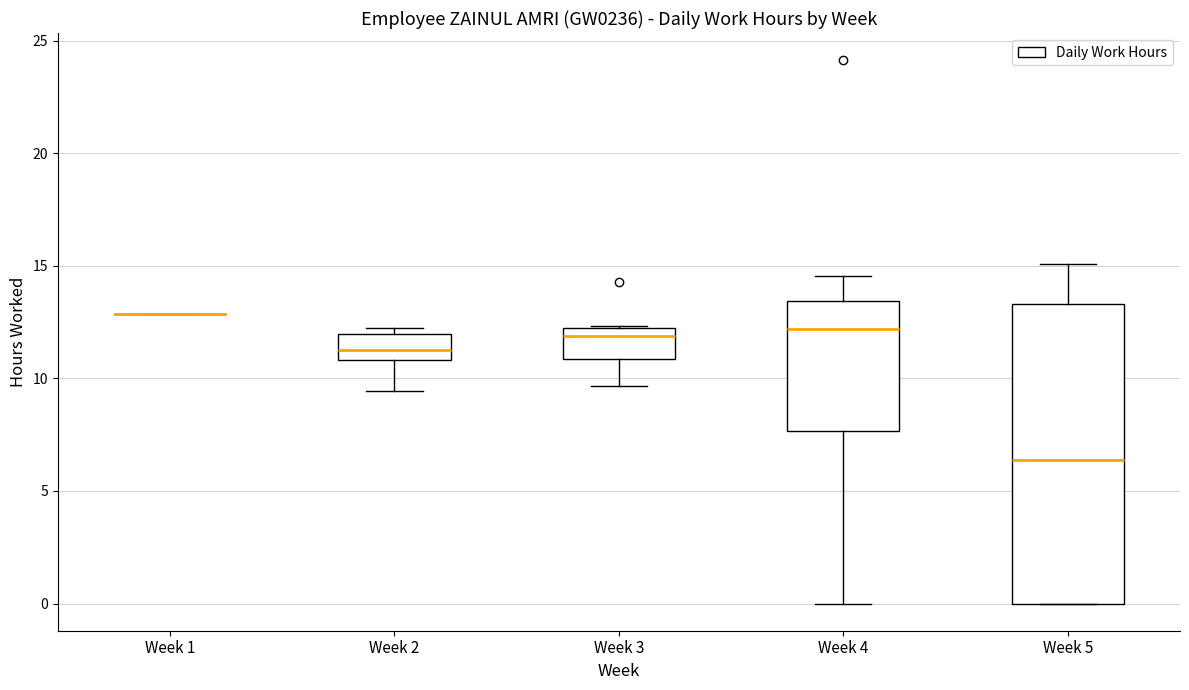

Comparing the boxes themselves (not the whiskers), which one is the tallest?

Week 5